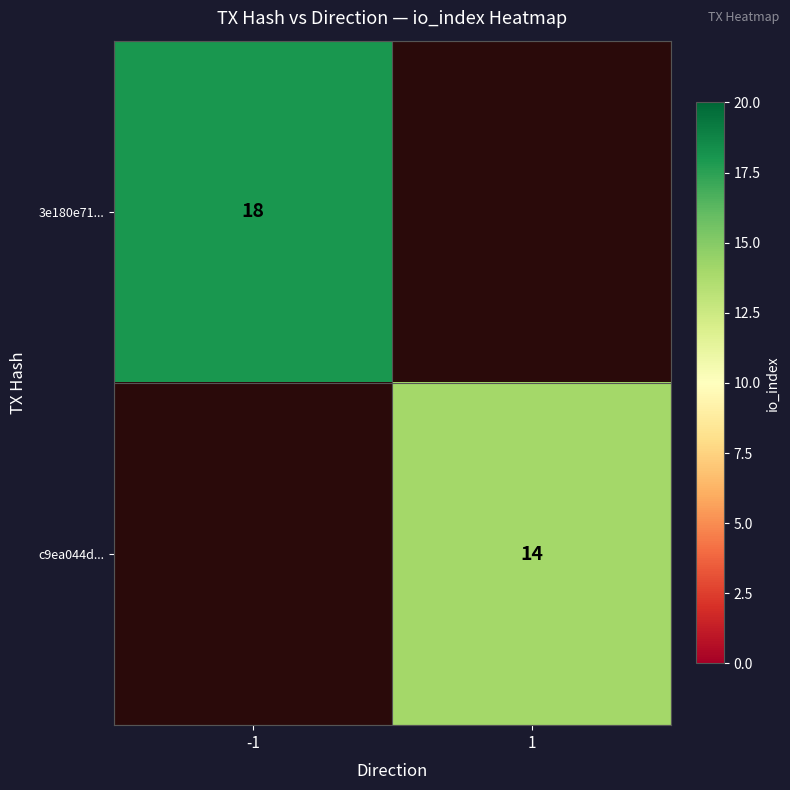

True or false: c9ea044d... has a value of 7 at 1.

False